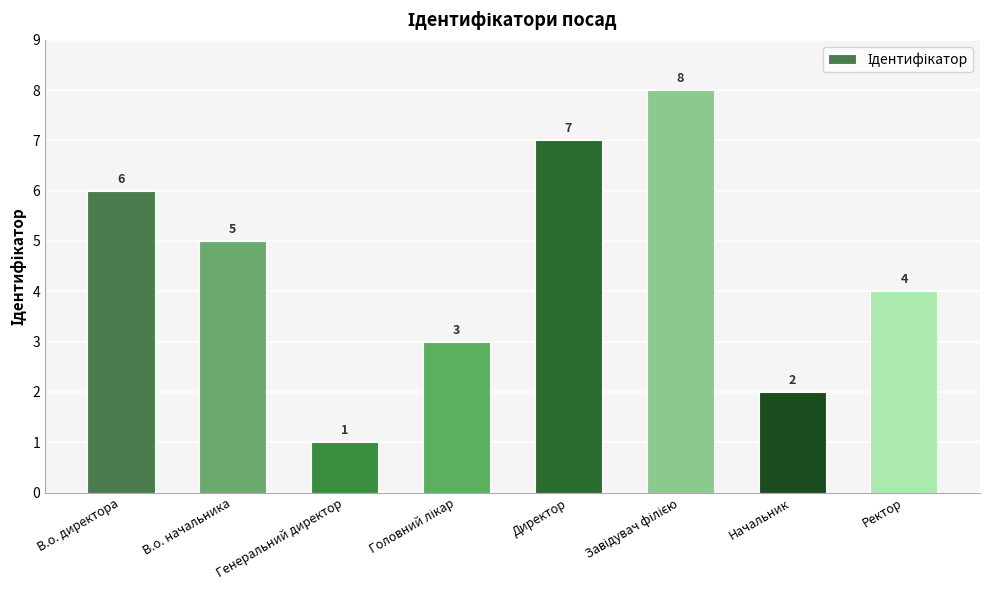

The chart shows a value of 7 at Директор. True or false?

True